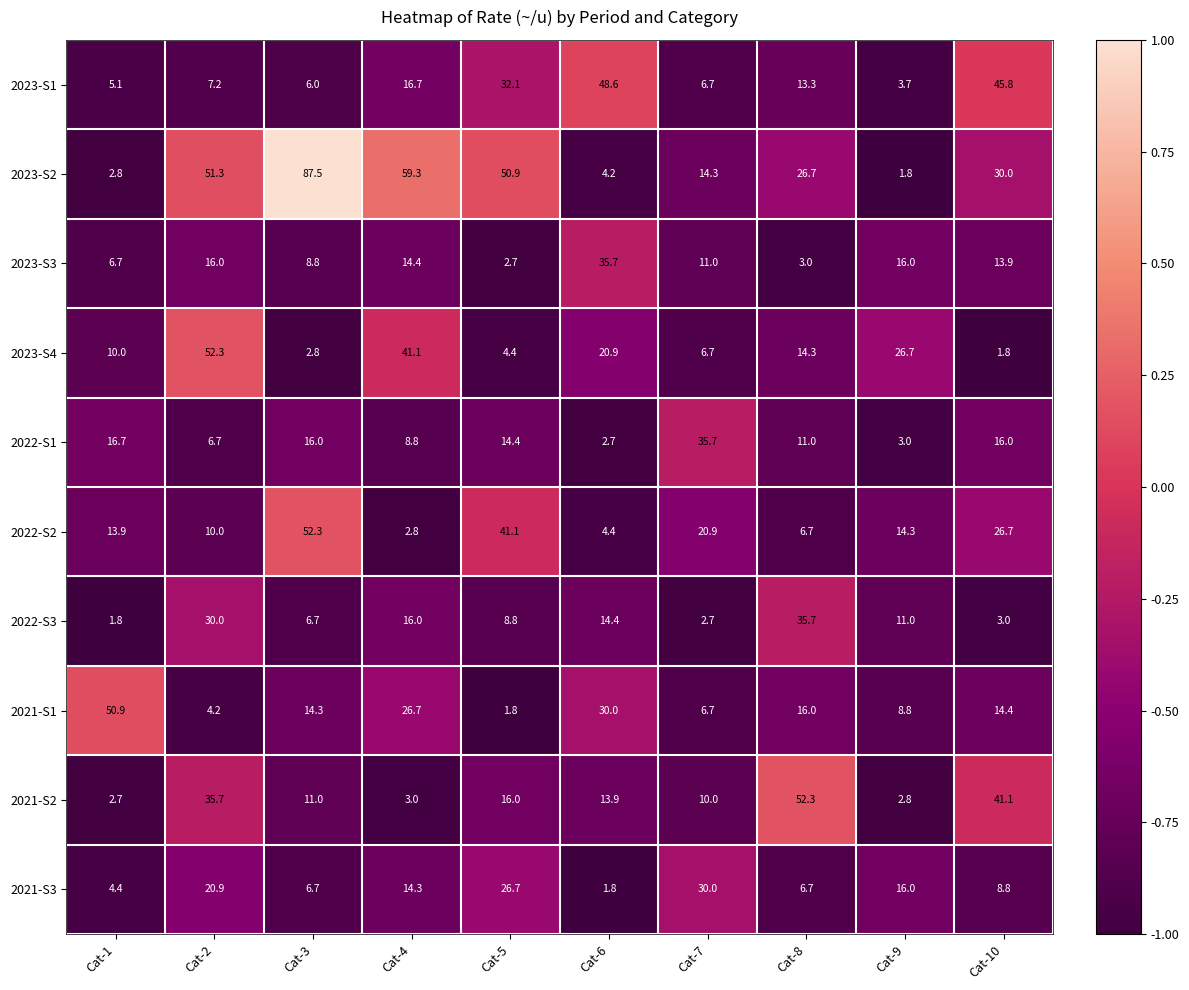

What is the difference between the maximum and minimum values in the 2022-S3 series?

33.9